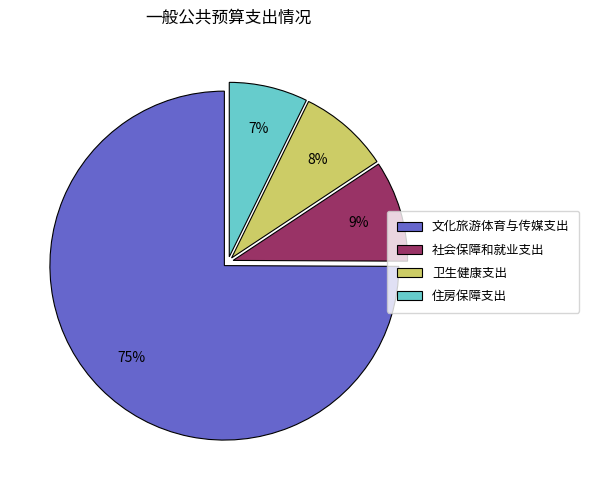

True or false: 文化旅游体育与传媒支出 accounts for 75% of the total.

True